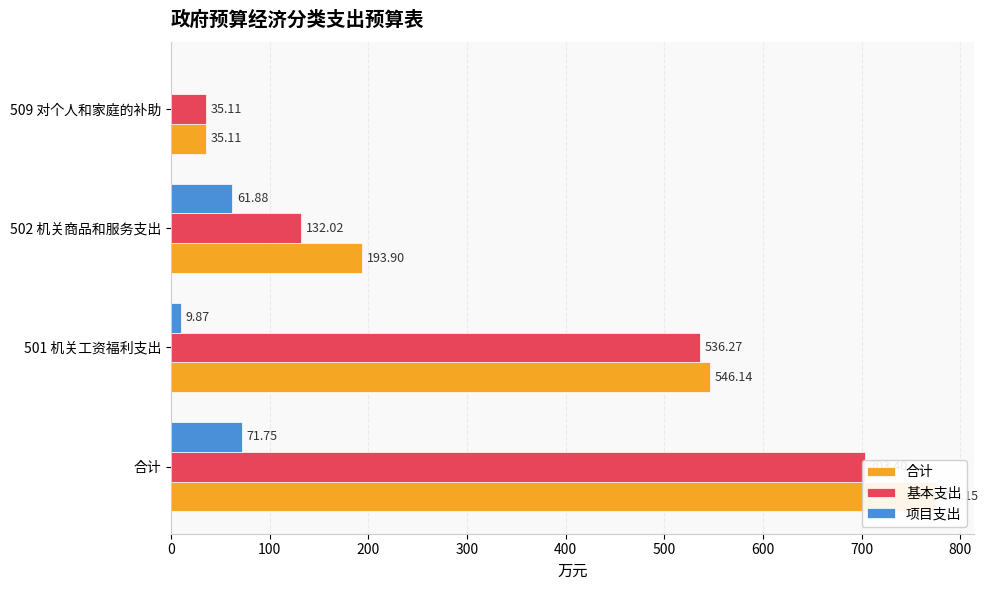

Is it true that 项目支出 equals 0.0 at 509 对个人和家庭的补助?

True